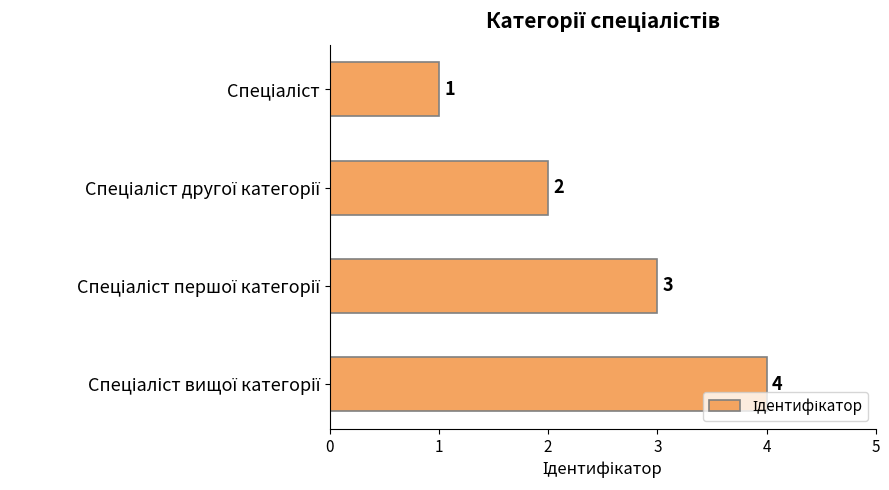

What is the maximum value shown in the chart?

4